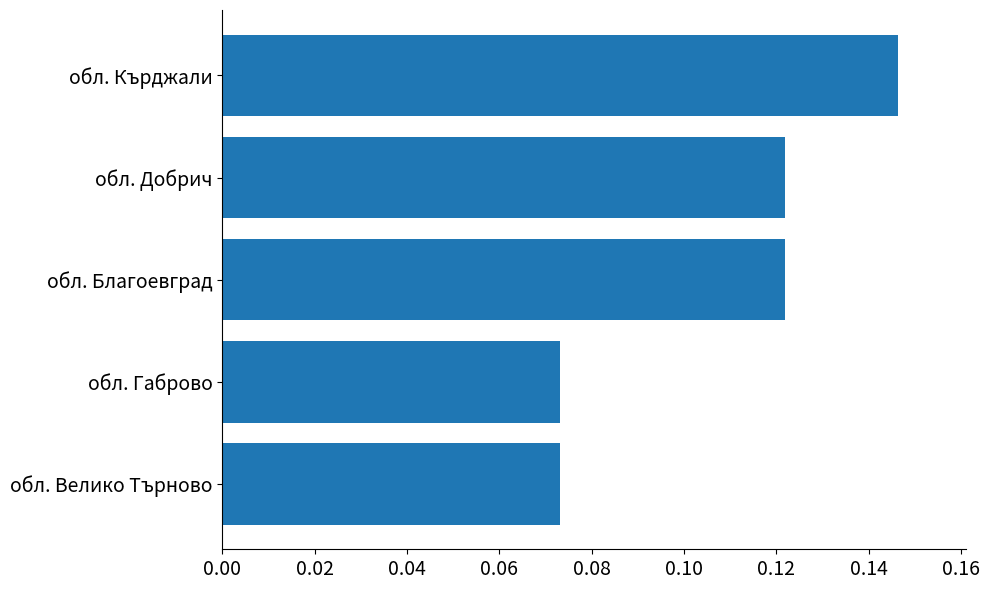

What is the sum of all values?

0.5